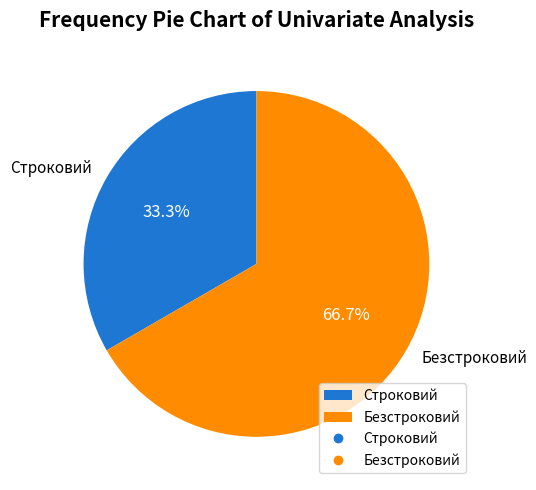

To the nearest percent, what is the combined percentage of Строковий and Безстроковий?

100%